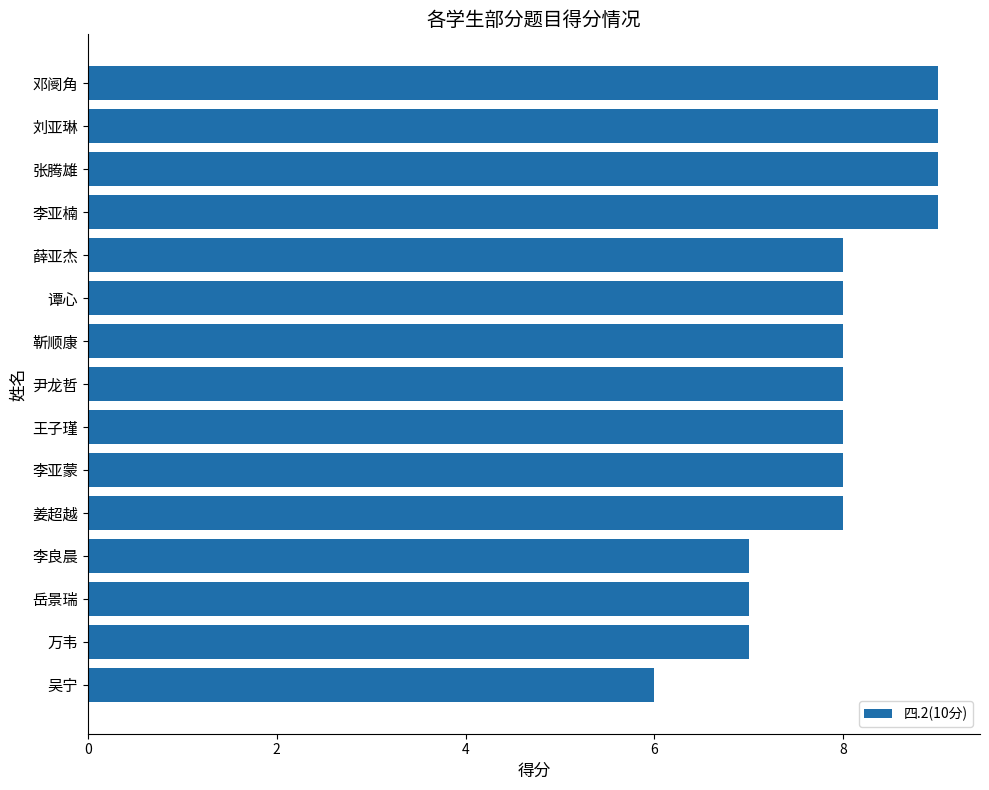

The chart shows a value of 12 at 刘亚琳. True or false?

False